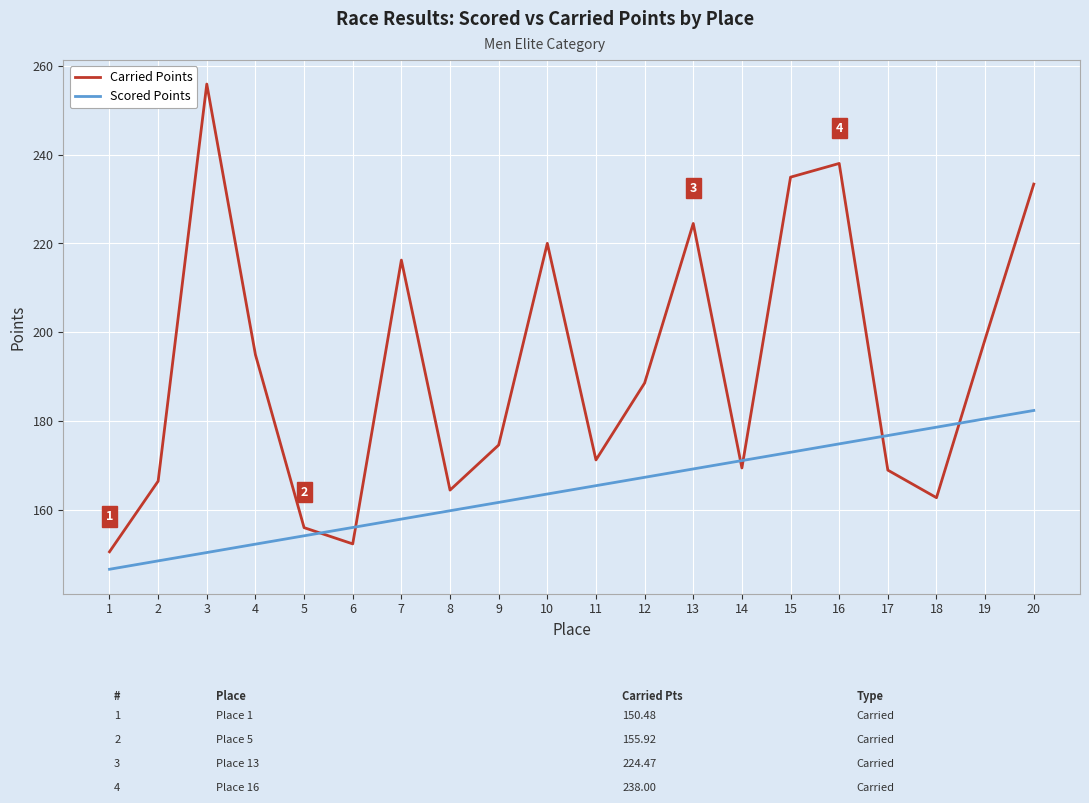

What are all the series names shown in the legend?

Carried Points, Scored Points